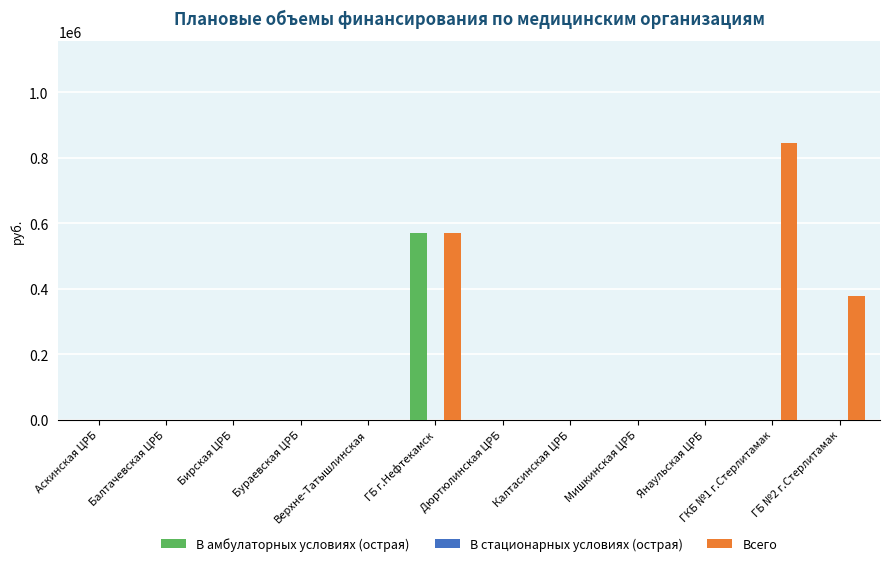

At which category is the sum across all series the highest?

ГБ г.Нефтекамск